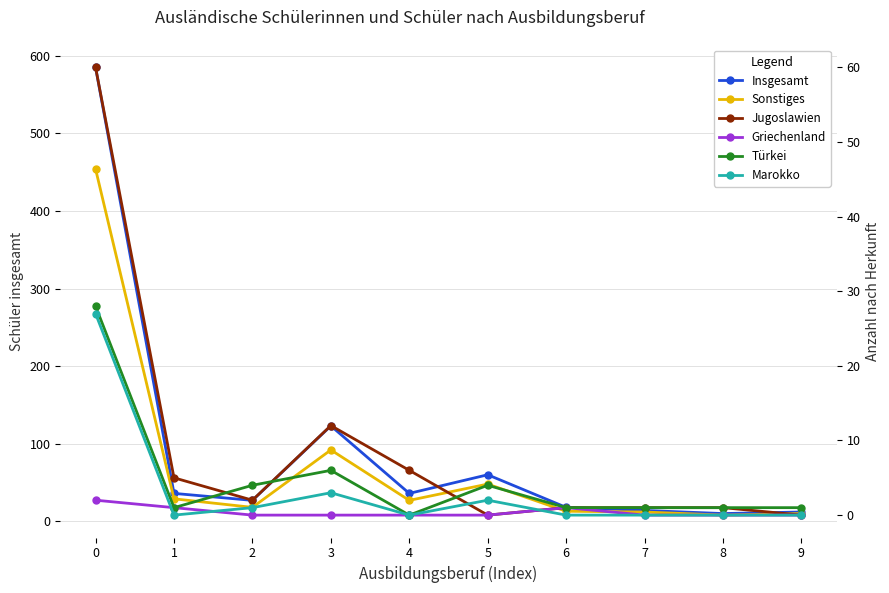

What is the difference between the second highest and minimum values in the Türkei series?

6